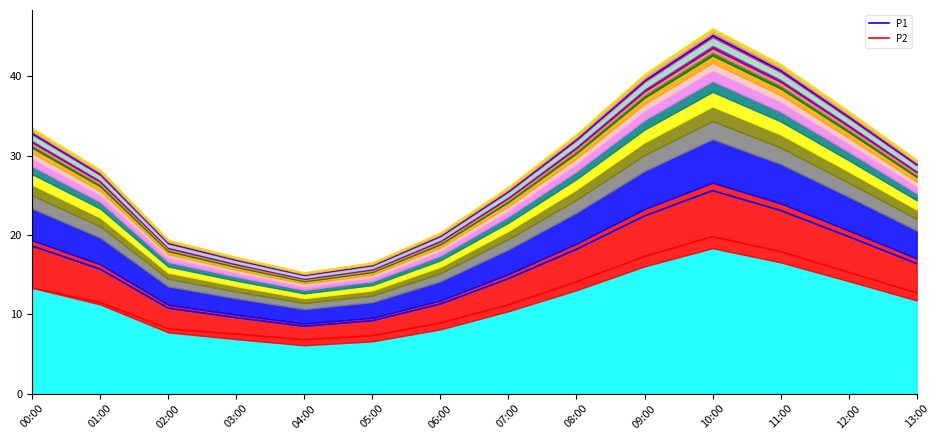

At which label is P2 closest to 13?

13:00